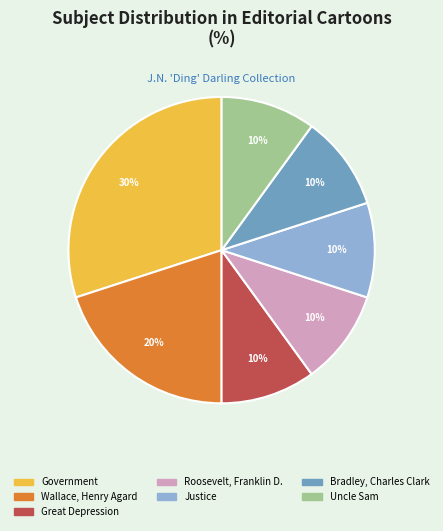

Is the sum of Justice and Uncle Sam greater than half?

No